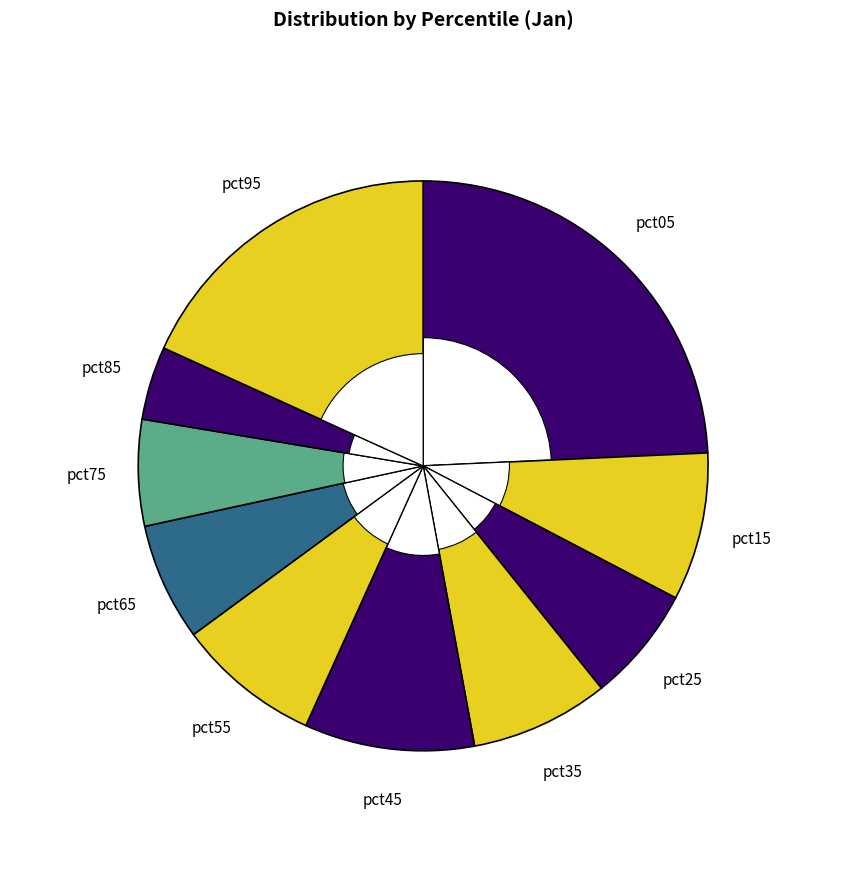

What is the total percentage of pct35 and pct85?

12.0%